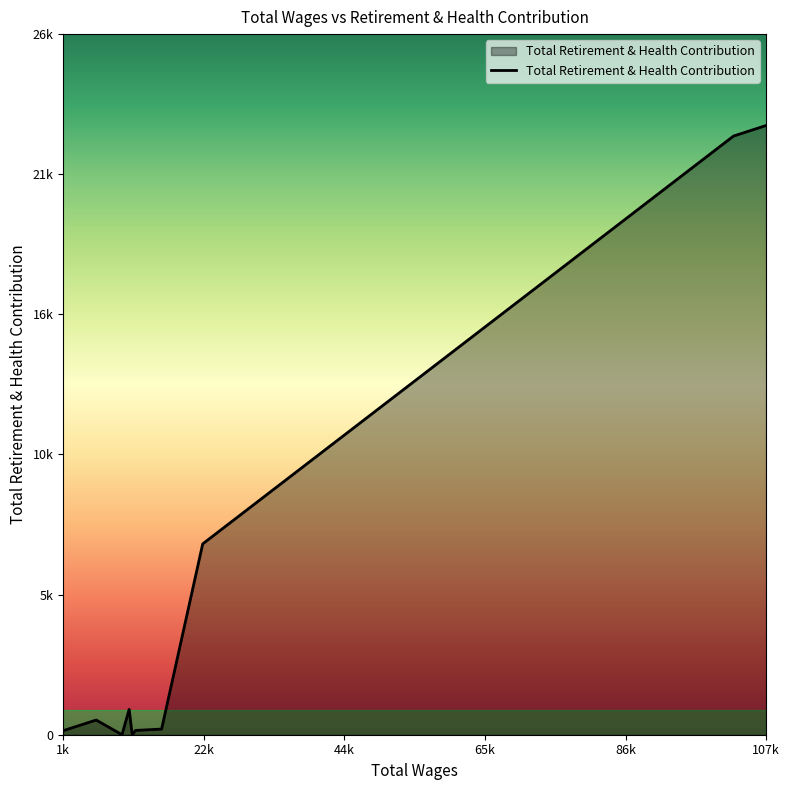

Reading left to right, list all the values displayed in this chart.

154	154	256	409	431	562	0	970	0	165	216	7299	22897	23300